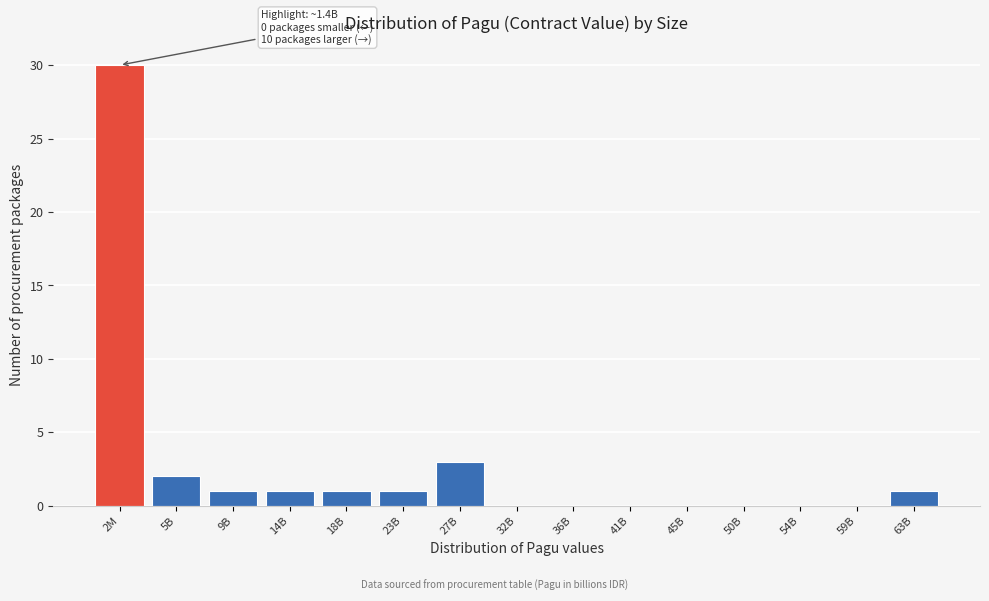

Reading left to right, list all the values displayed in this chart.

2M=30	5B=2	9B=1	14B=1	18B=1	23B=1	27B=3	32B=0	36B=0	41B=0	45B=0	50B=0	54B=0	59B=0	63B=1